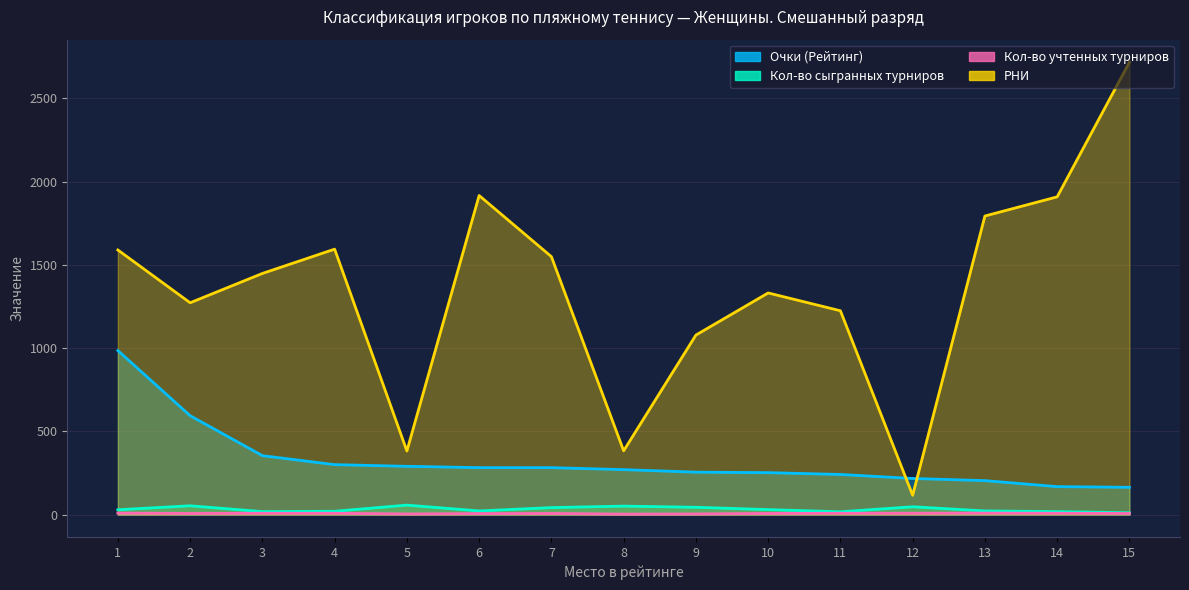

How many lines are shown in the chart?

4